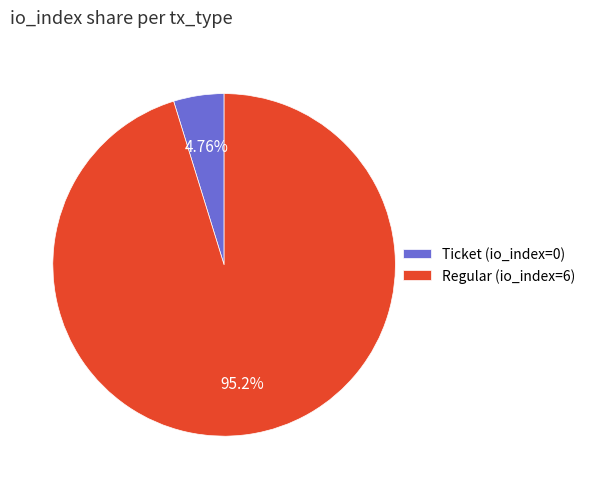

Rank the categories by value from lowest to highest.

Ticket (io_index=0), Regular (io_index=6)